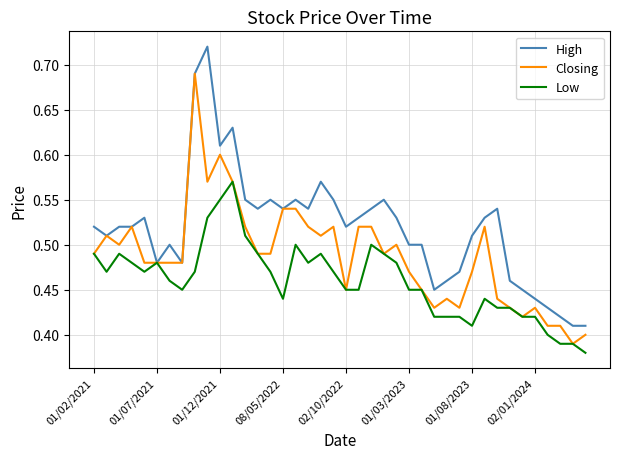

Rank the series by their average value, from lowest to highest.

Low, Closing, High